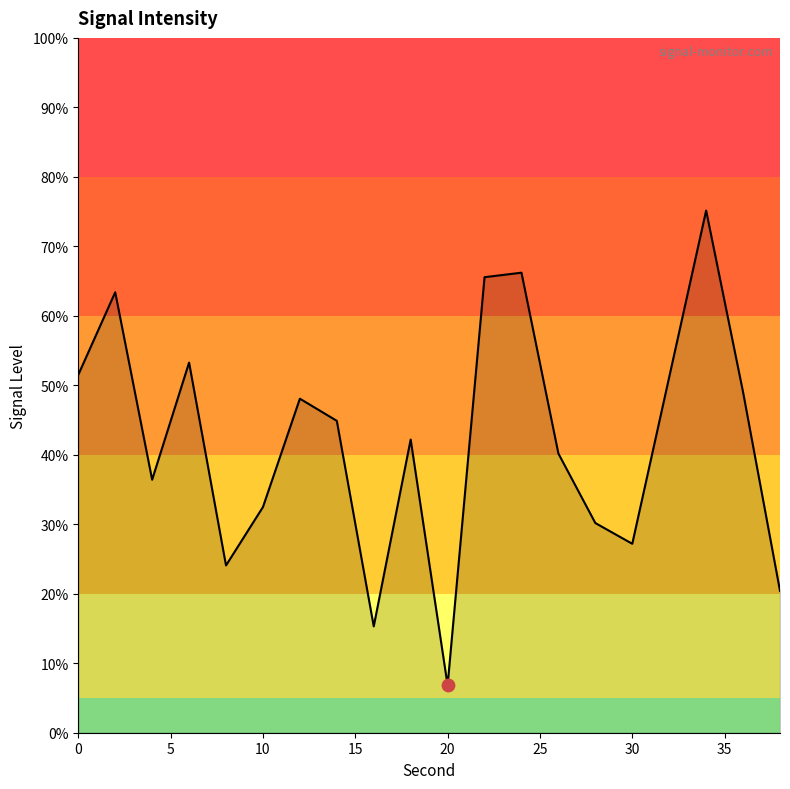

What is the difference between the maximum and minimum values?

68.3